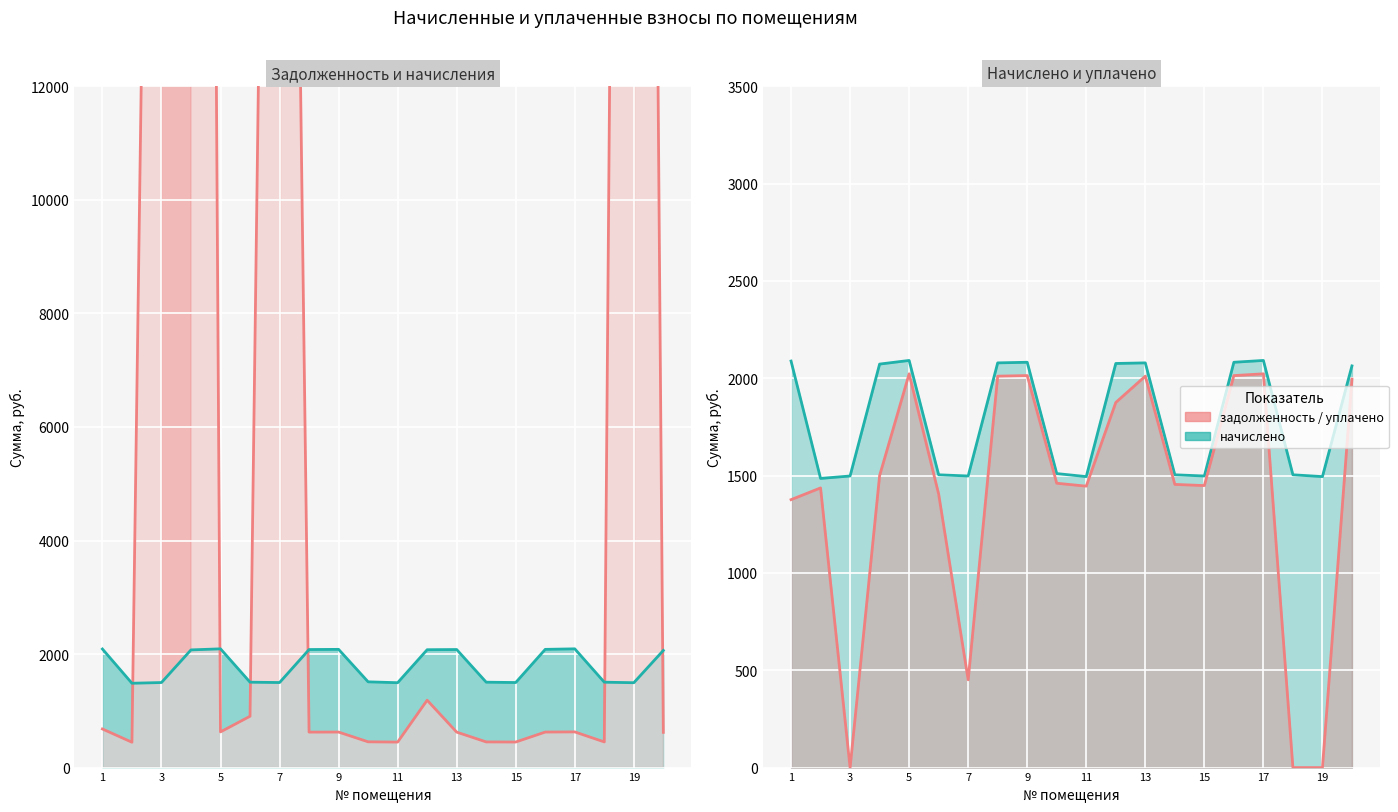

Which series has the largest total across all categories?

задолженность